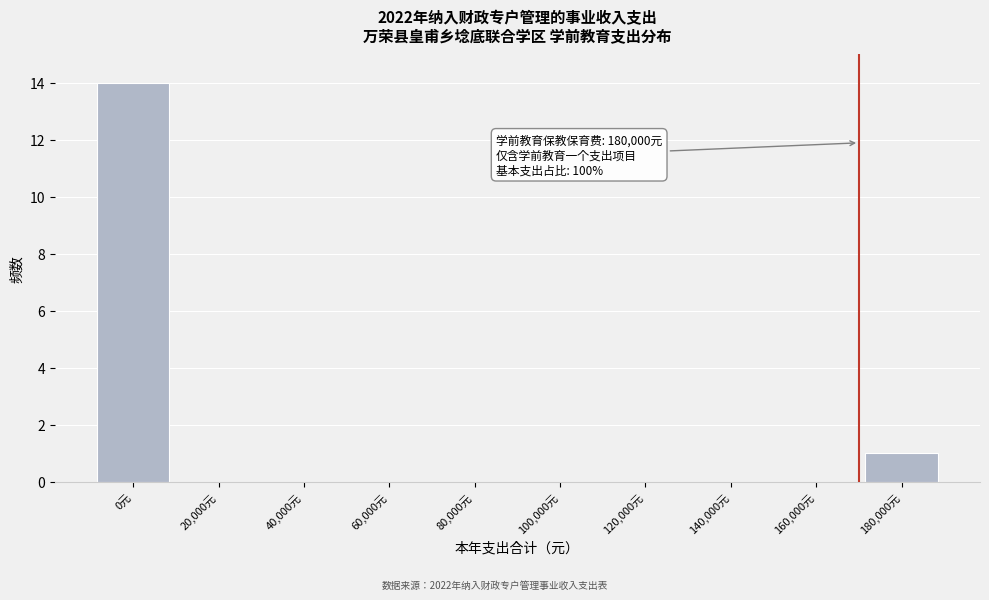

Reading left to right, transcribe all the data shown in this chart.

0元=14	20,000元=0	40,000元=0	60,000元=0	80,000元=0	100,000元=0	120,000元=0	140,000元=0	160,000元=0	180,000元=1